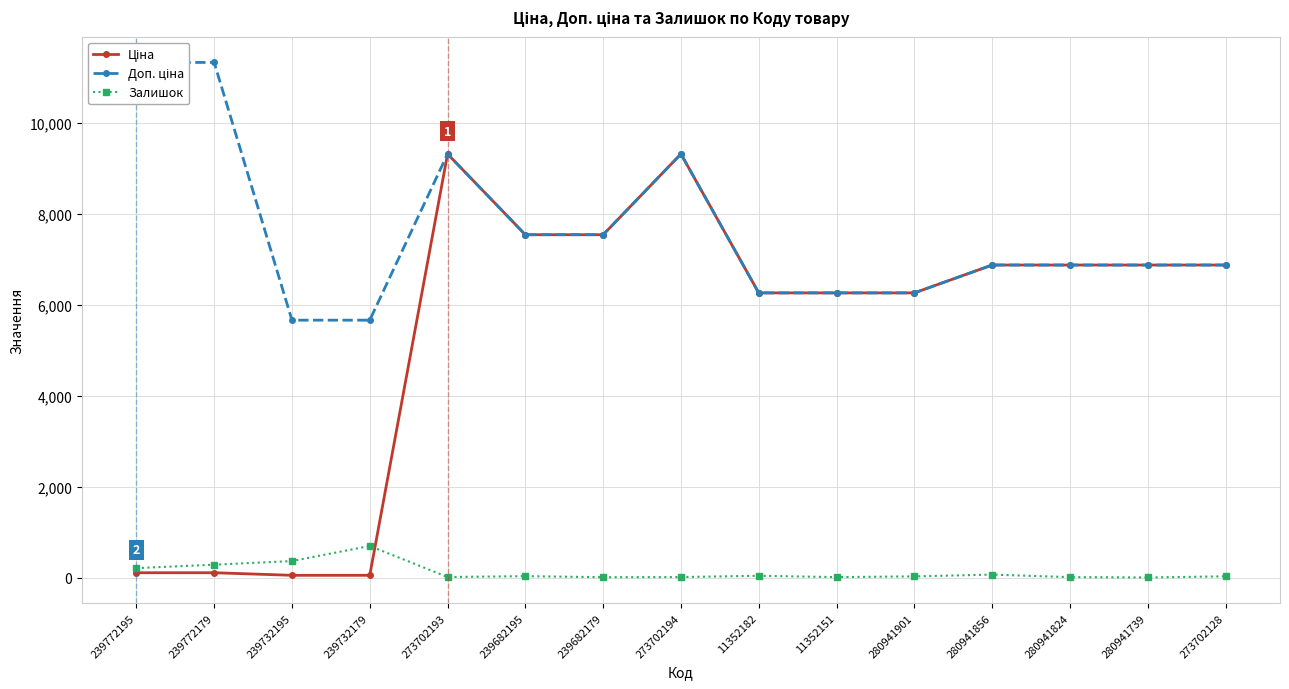

What is the difference between the second highest and second lowest values in the Ціна series?

9264.7